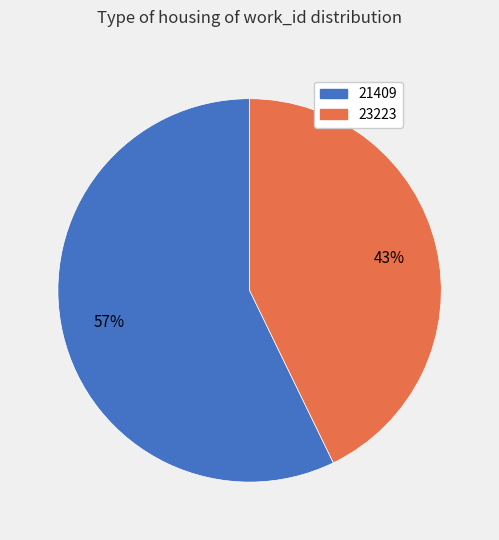

Which category has the smallest portion of the pie?

23223